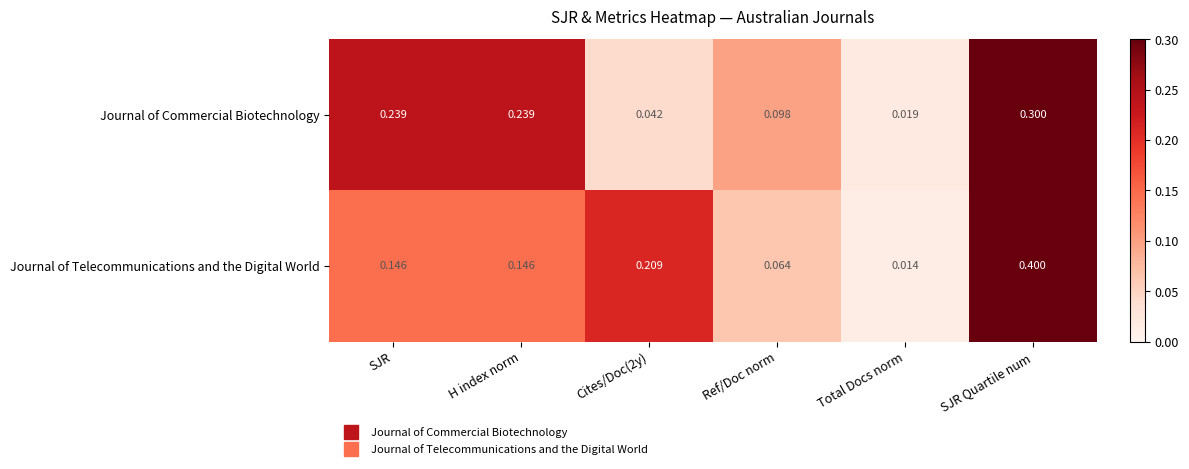

Which series has the largest total across all categories?

Journal of Telecommunications and the Digital World